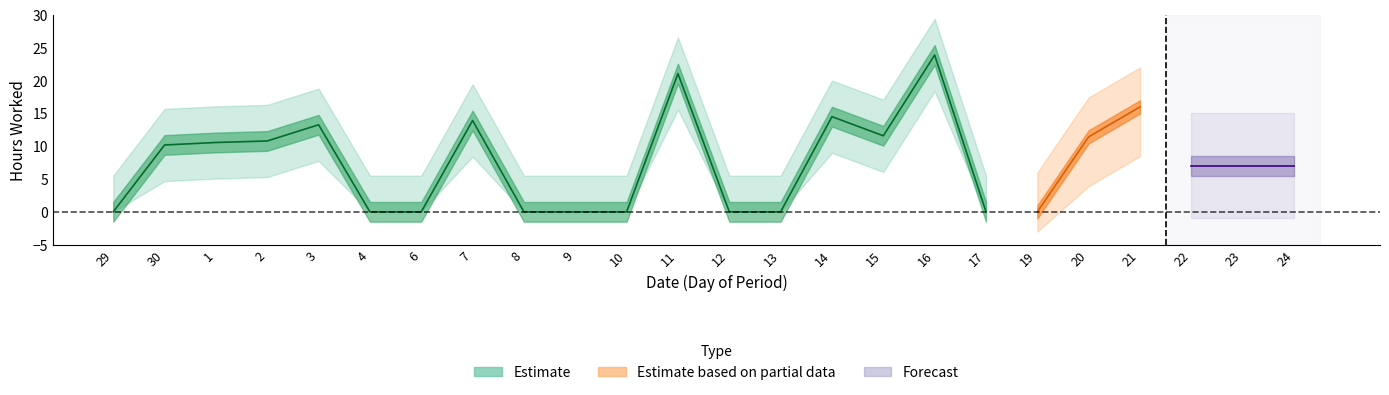

True or false: Forecast and Estimate based on partial data intersect in this chart.

False